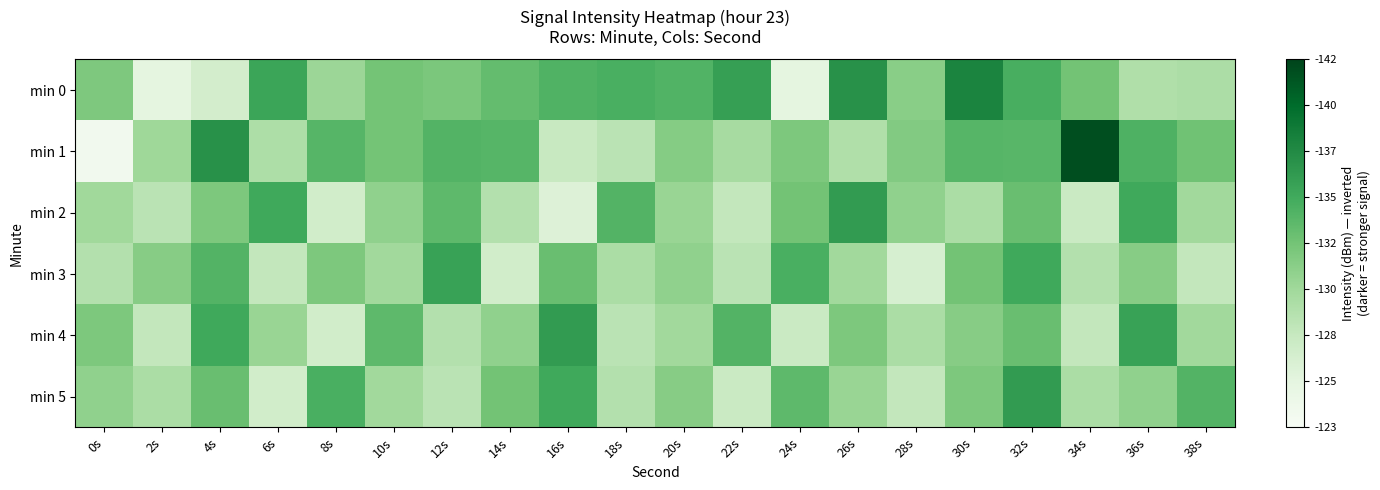

Reading left to right, extract all data points from this chart.

min 0: 0s=131.9	2s=125.4	4s=126.8	6s=135.3	8s=130.4	10s=132.4	12s=132.1	14s=133.2	16s=134.2	18s=134.5	20s=134.1	22s=135.7	24s=125.4	26s=136.7	28s=131.3	30s=137.7	32s=134.5	34s=132.5	36s=129.2	38s=129.4
min 1: 0s=123.8	2s=130.3	4s=136.8	6s=129.4	8s=133.9	10s=132.5	12s=134.0	14s=133.9	16s=127.6	18s=128.5	20s=131.6	22s=129.7	24s=132.0	26s=129.2	28s=131.7	30s=133.9	32s=133.8	34s=141.4	36s=134.3	38s=132.7
min 2: 0s=130.1	2s=128.5	4s=132.0	6s=135.0	8s=127.0	10s=131.0	12s=133.5	14s=129.0	16s=126.0	18s=134.0	20s=130.5	22s=128.0	24s=132.5	26s=136.0	28s=131.0	30s=129.5	32s=133.0	34s=127.5	36s=135.0	38s=130.0
min 3: 0s=129.0	2s=131.5	4s=134.0	6s=128.0	8s=132.0	10s=130.0	12s=135.5	14s=127.0	16s=133.0	18s=129.5	20s=131.0	22s=128.5	24s=134.5	26s=130.0	28s=126.5	30s=132.5	32s=135.0	34s=129.0	36s=131.5	38s=128.0
min 4: 0s=132.0	2s=128.0	4s=135.0	6s=130.5	8s=127.0	10s=133.5	12s=129.0	14s=131.0	16s=136.0	18s=128.5	20s=130.0	22s=134.0	24s=127.5	26s=132.0	28s=129.5	30s=131.5	32s=133.0	34s=128.0	36s=135.5	38s=130.0
min 5: 0s=131.0	2s=129.5	4s=133.0	6s=127.0	8s=134.5	10s=130.0	12s=128.5	14s=132.5	16s=135.0	18s=129.0	20s=131.5	22s=127.5	24s=133.5	26s=130.5	28s=128.0	30s=132.0	32s=136.0	34s=129.5	36s=131.0	38s=134.0